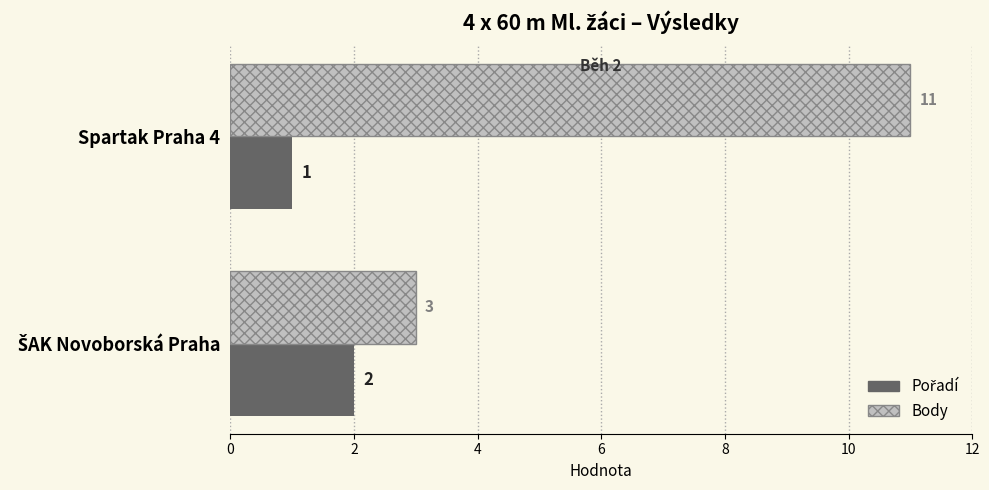

Between Spartak Praha 4 and ŠAK Novoborská Praha, which series saw the biggest shift?

Body